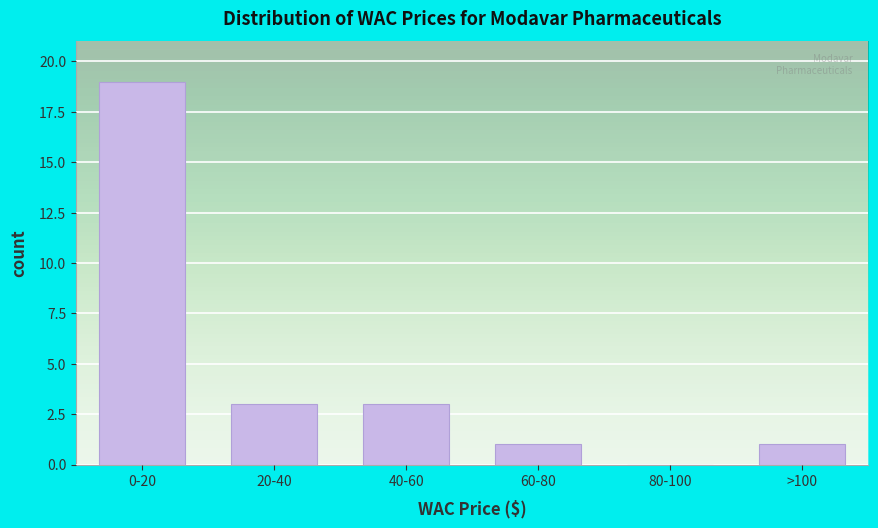

Reading left to right, transcribe all the data shown in this chart.

0-20=19	20-40=3	40-60=3	60-80=1	80-100=0	>100=1